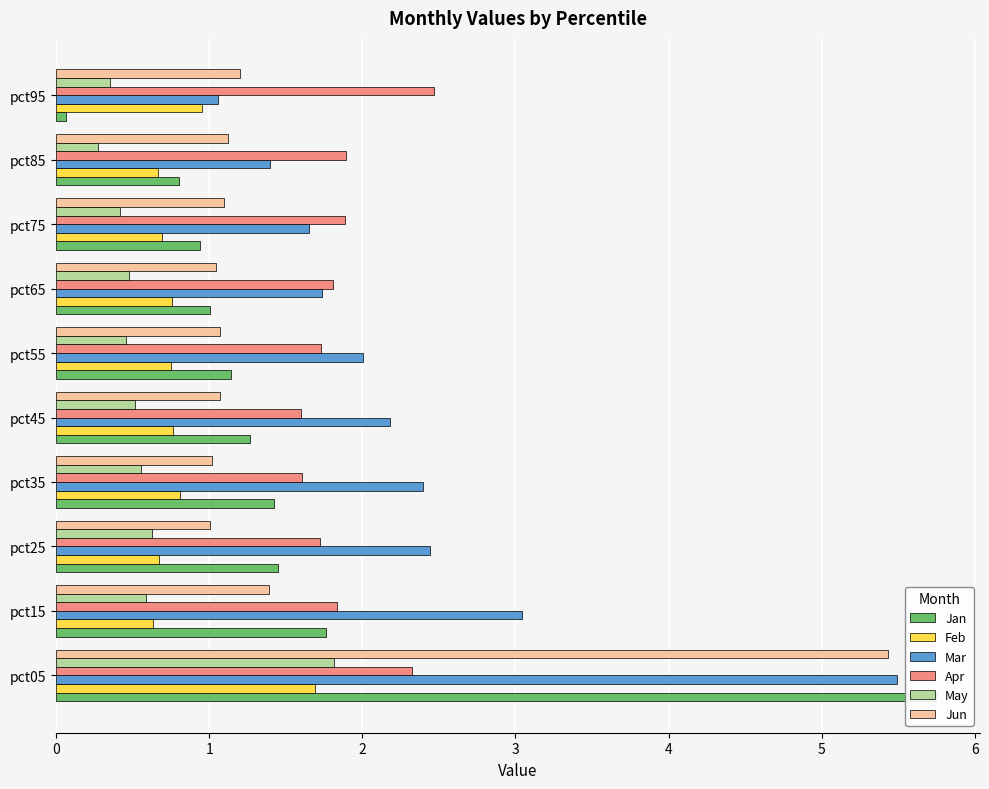

Reading right to left, list all the values displayed in this chart.

Jan: 0.1	0.8	0.9	1.0	1.1	1.3	1.4	1.5	1.8	5.7
Feb: 1.0	0.7	0.7	0.8	0.8	0.8	0.8	0.7	0.6	1.7
Mar: 1.1	1.4	1.7	1.7	2.0	2.2	2.4	2.4	3.0	5.5
Apr: 2.5	1.9	1.9	1.8	1.7	1.6	1.6	1.7	1.8	2.3
May: 0.3	0.3	0.4	0.5	0.5	0.5	0.6	0.6	0.6	1.8
Jun: 1.2	1.1	1.1	1.0	1.1	1.1	1.0	1.0	1.4	5.4